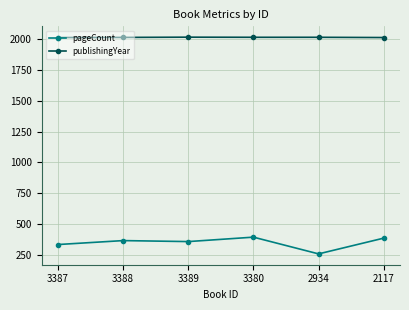

True or false: publishingYear has a value of 2016 at 3380.

True